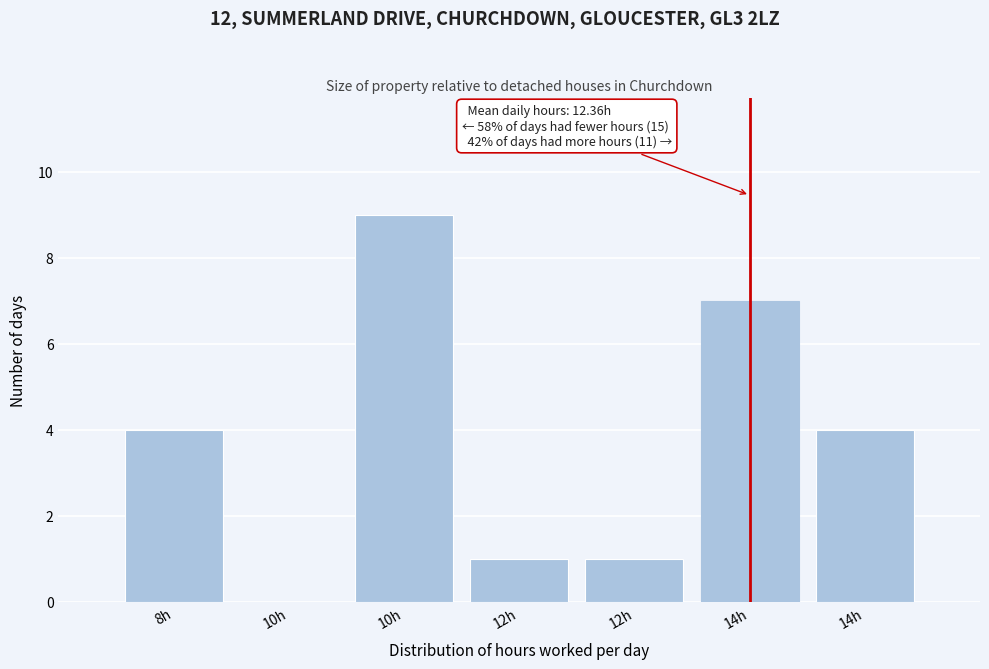

Are the bars horizontal?

No